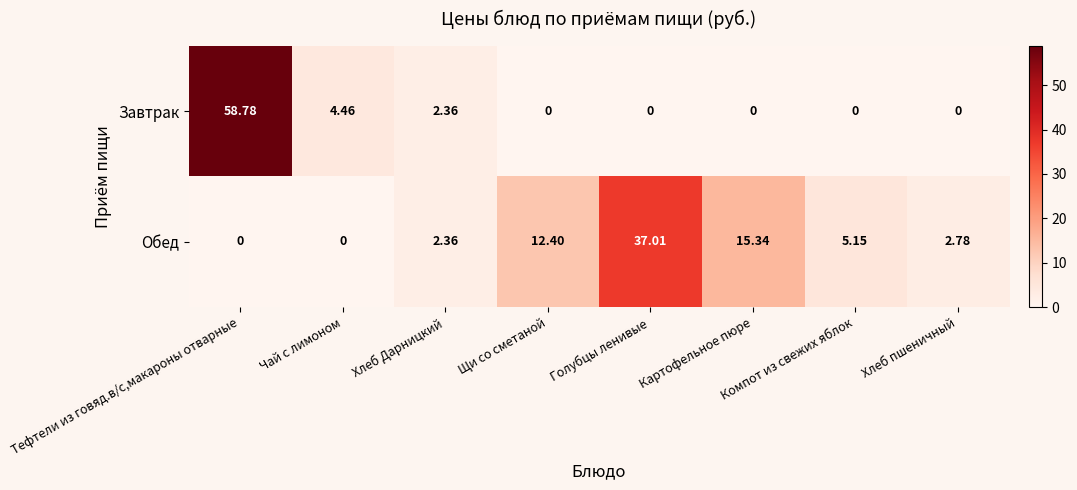

Between Тефтели из говяд.в/с,макароны отварные and Компот из свежих яблок, which series saw the biggest shift?

Завтрак